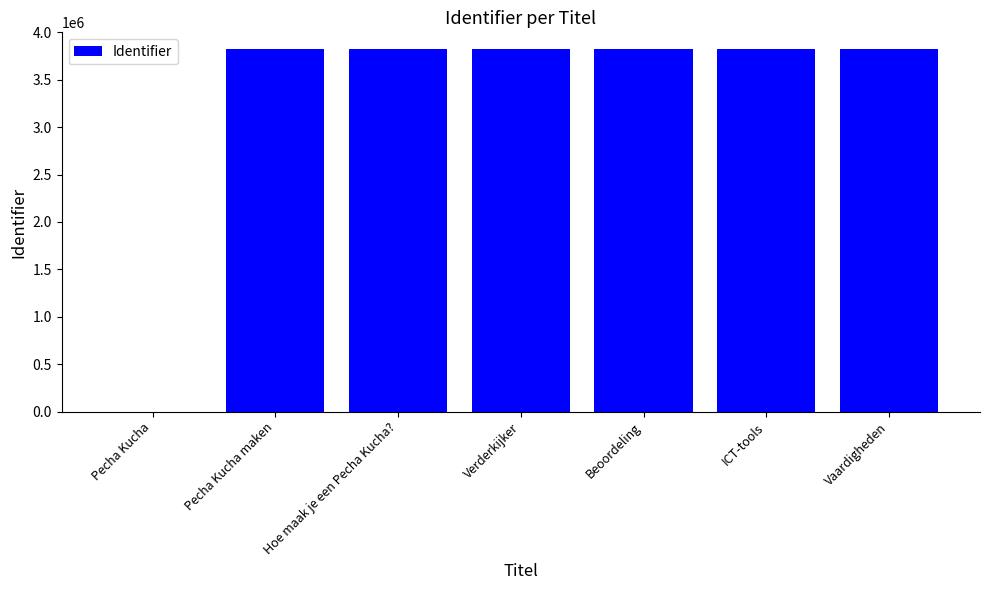

What value does the data have at Hoe maak je een Pecha Kucha??

3825858